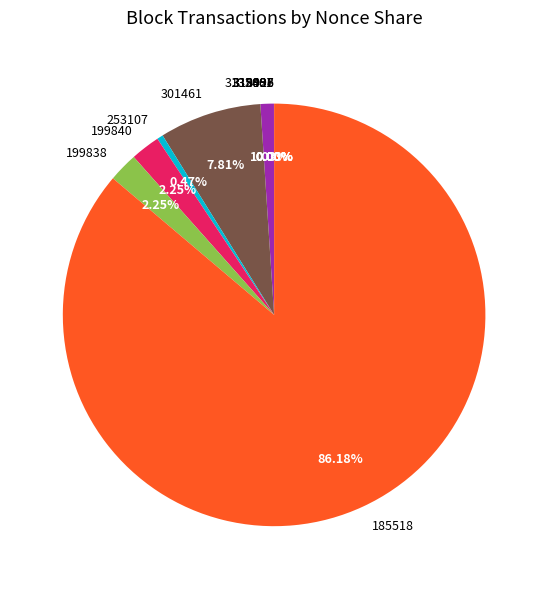

True or false: 313240 accounts for 1% of the total.

True